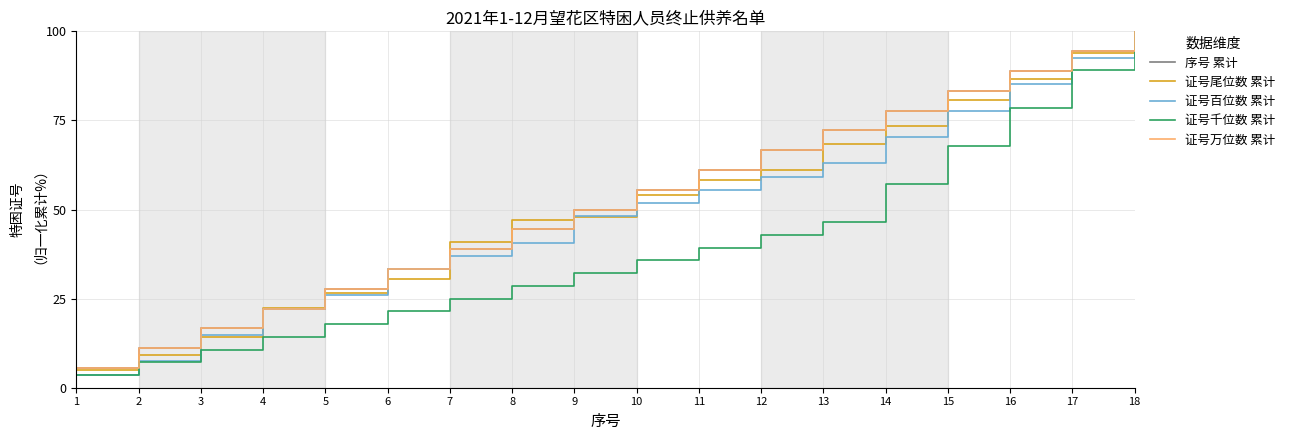

True or false: 证号千位数 累计 and 序号 累计 intersect in this chart.

False